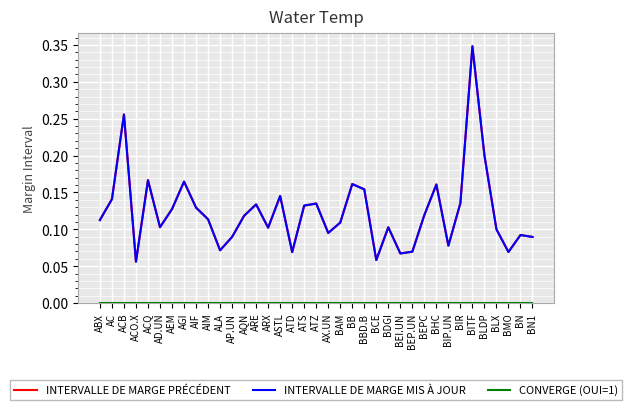

Which series changed the most between ACB and BITF?

INTERVALLE DE MARGE PRÉCÉDENT